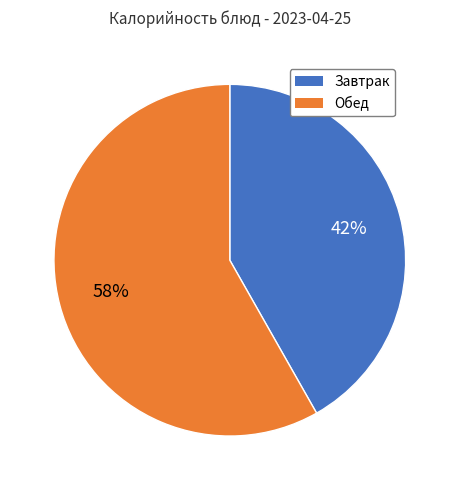

Does any single category account for the majority?

Yes